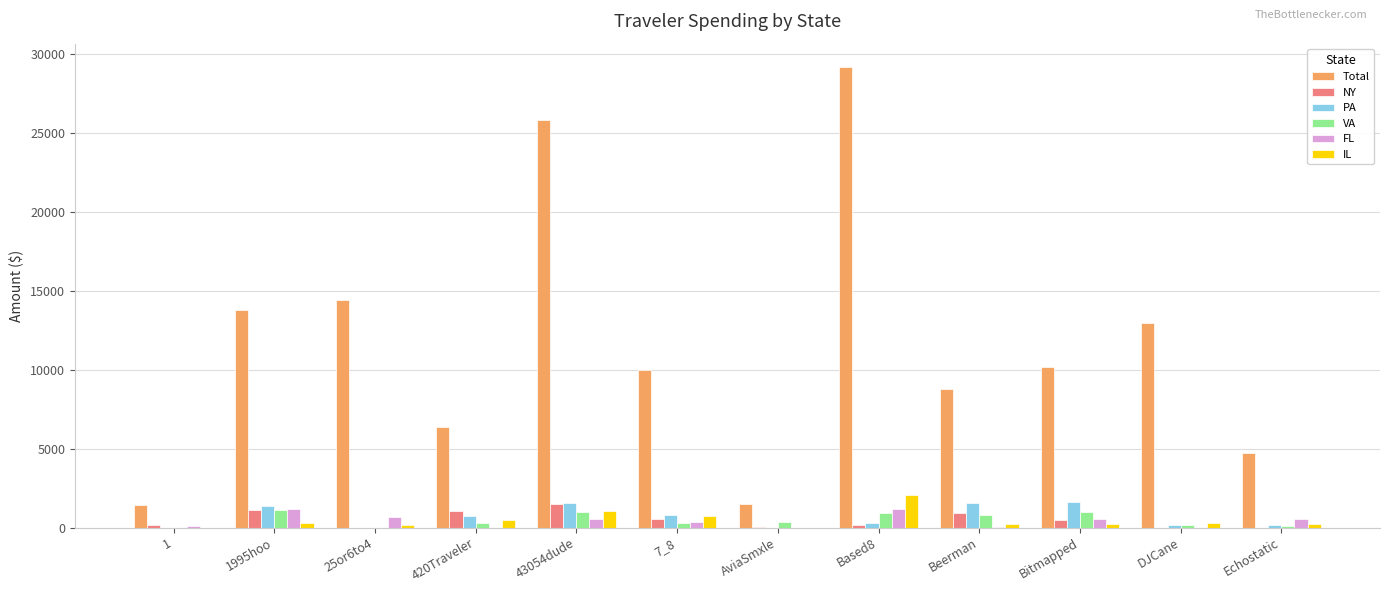

Which series changed the most between Beerman and DJCane?

Total